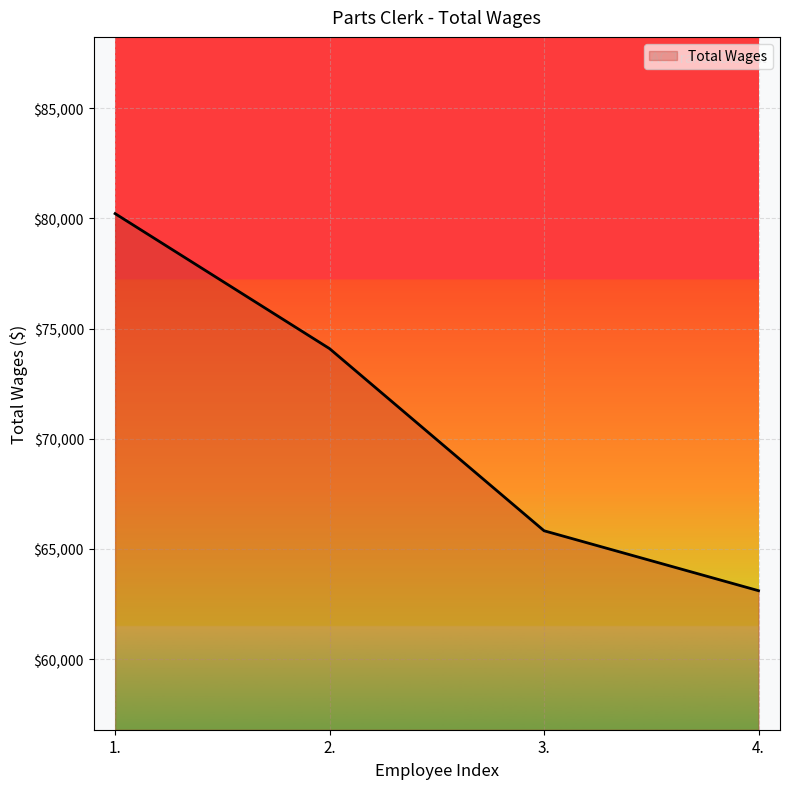

True or false: there are more than 0 points higher than both neighbors.

False